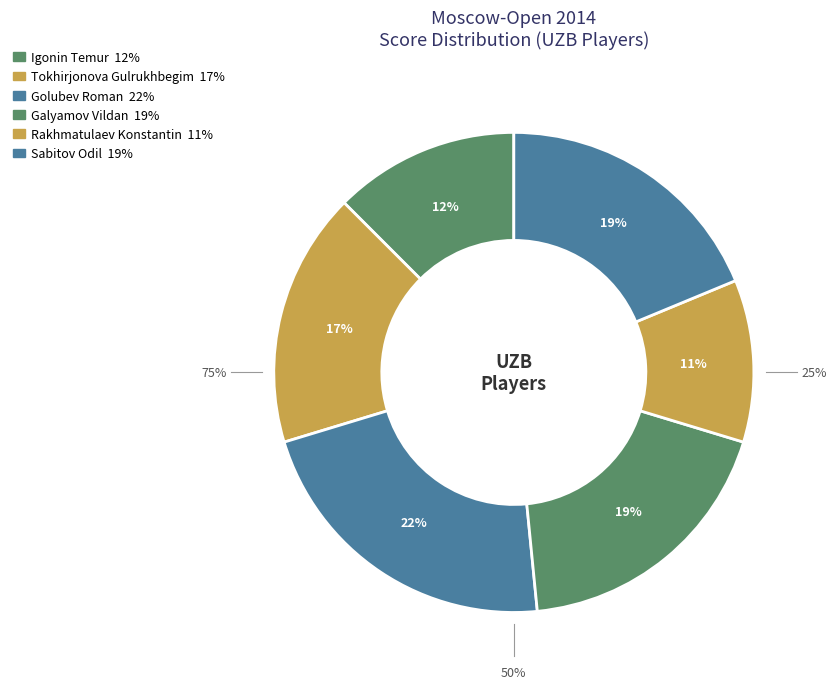

What percentage is the Galyamov Vildan slice, to the nearest percent?

19%